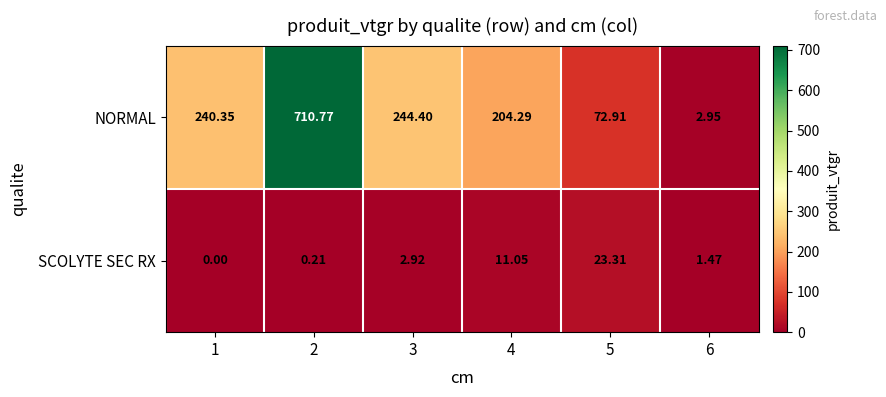

Rank the series by their average value, from highest to lowest.

NORMAL, SCOLYTE SEC RX